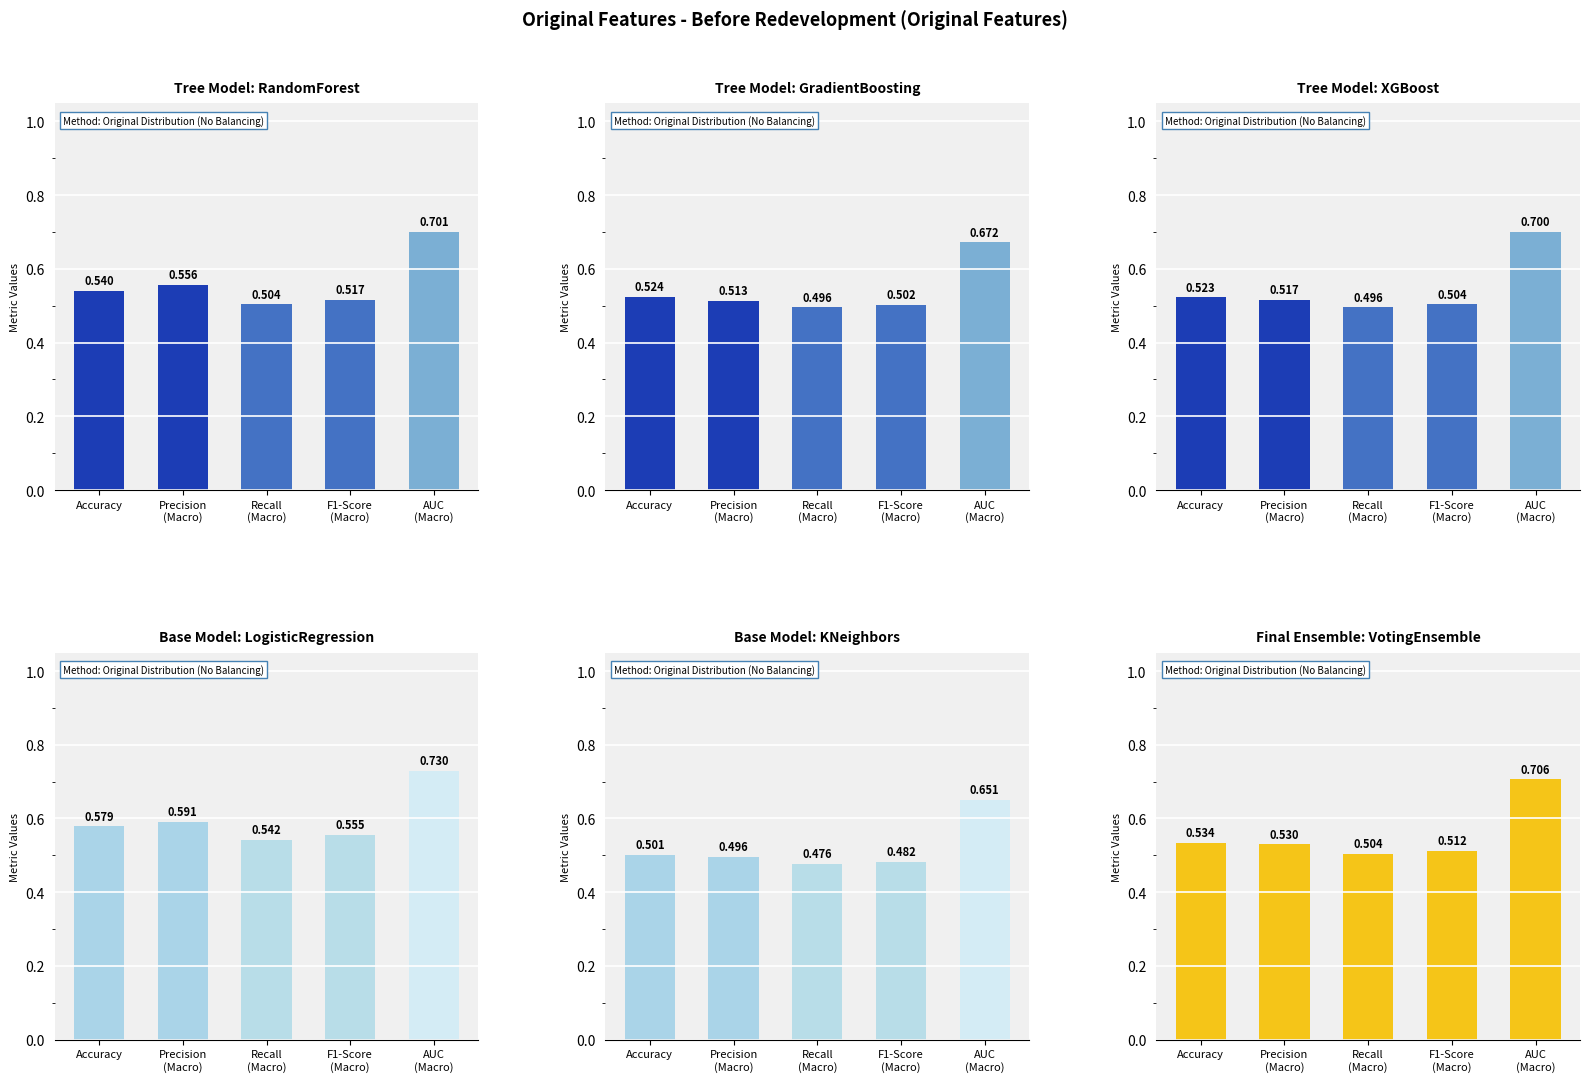

What is the difference between the highest and lowest values at Accuracy?

0.1